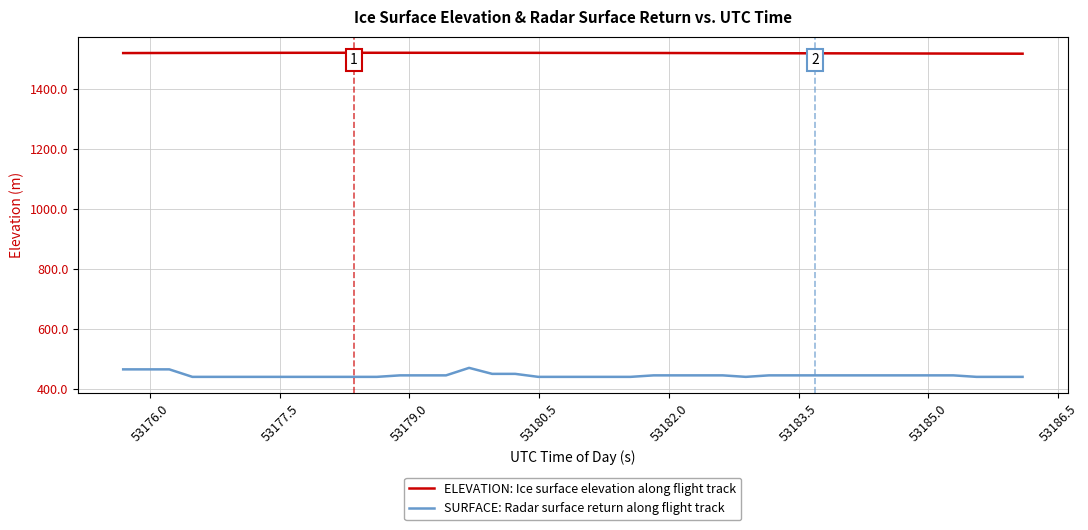

What is the minimum value for SURFACE: Radar surface return along flight track?

439.7